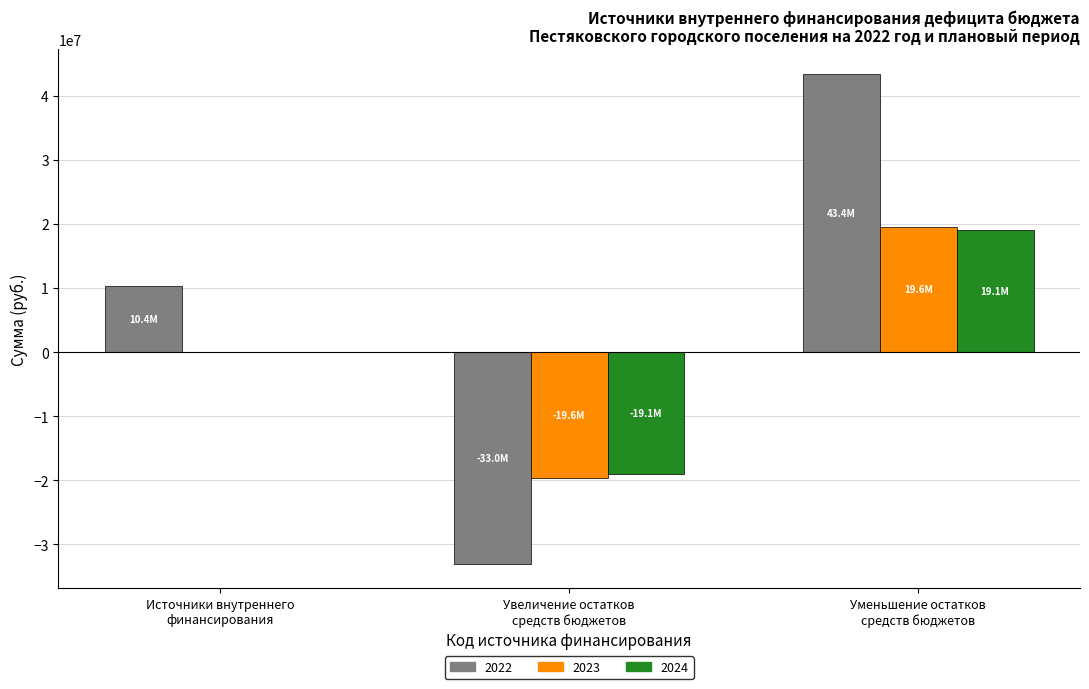

Which series has the largest total across all categories?

2022